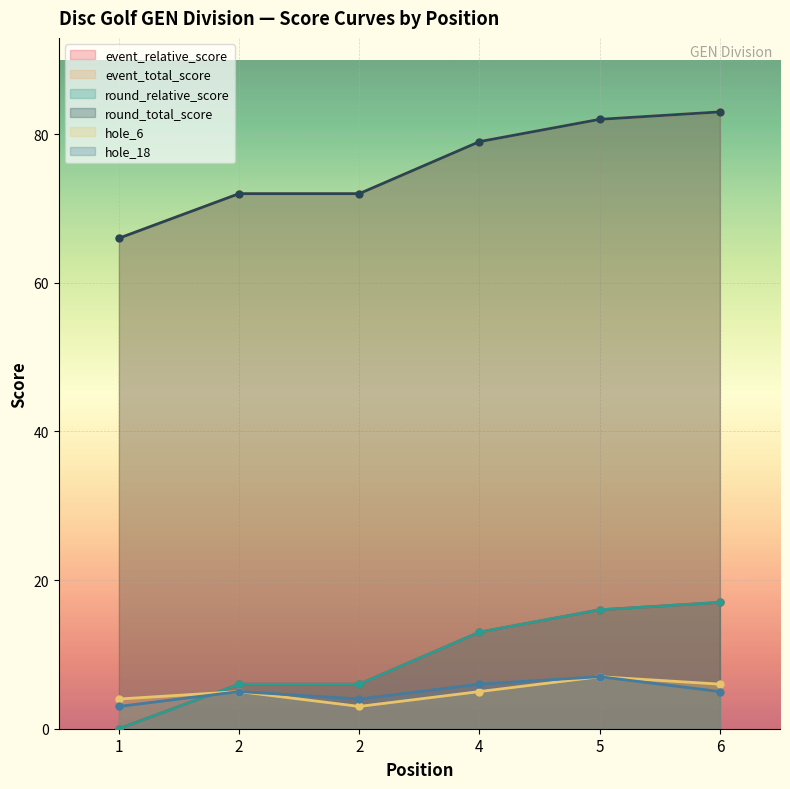

What is the difference between the maximum and minimum values in the event_relative_score series?

17